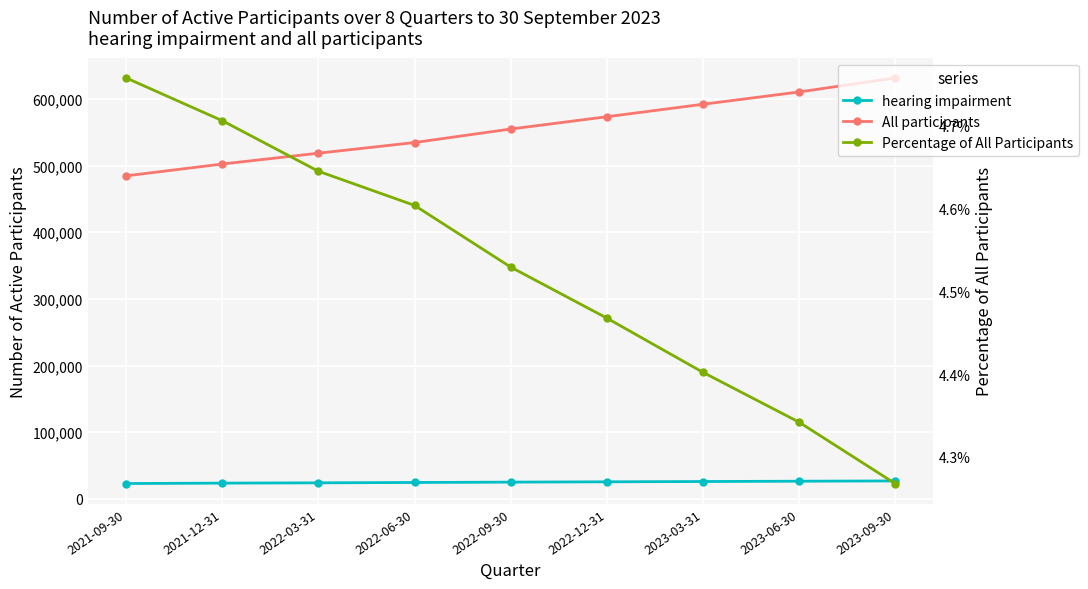

The Percentage of All Participants series shows 0.0 at 2021-09-30. True or false?

True